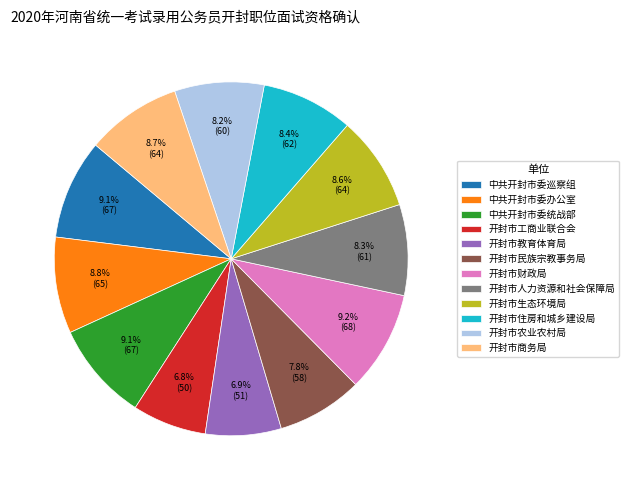

Does 开封市教育体育局 account for over 50% of the chart?

No